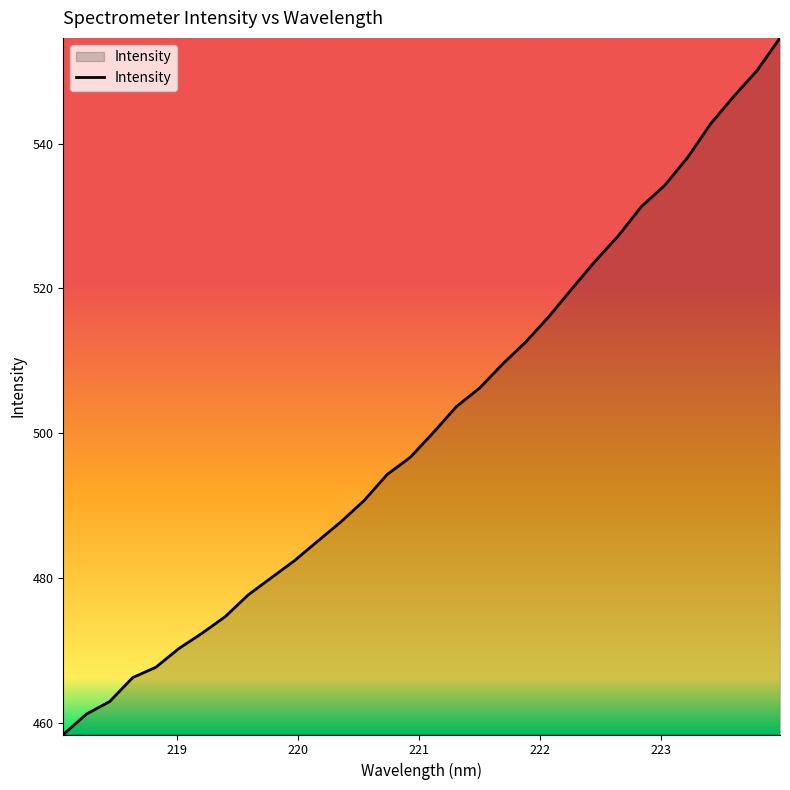

Reading right to left, transcribe all the data shown in this chart.

554.6	550.1	546.6	542.8	538.1	534.2	531.3	527.3	523.8	520.0	516.1	512.6	509.6	506.3	503.7	500.1	496.7	494.3	490.7	487.8	485.1	482.4	480.1	477.7	474.7	472.4	470.3	467.7	466.2	462.9	461.2	458.4